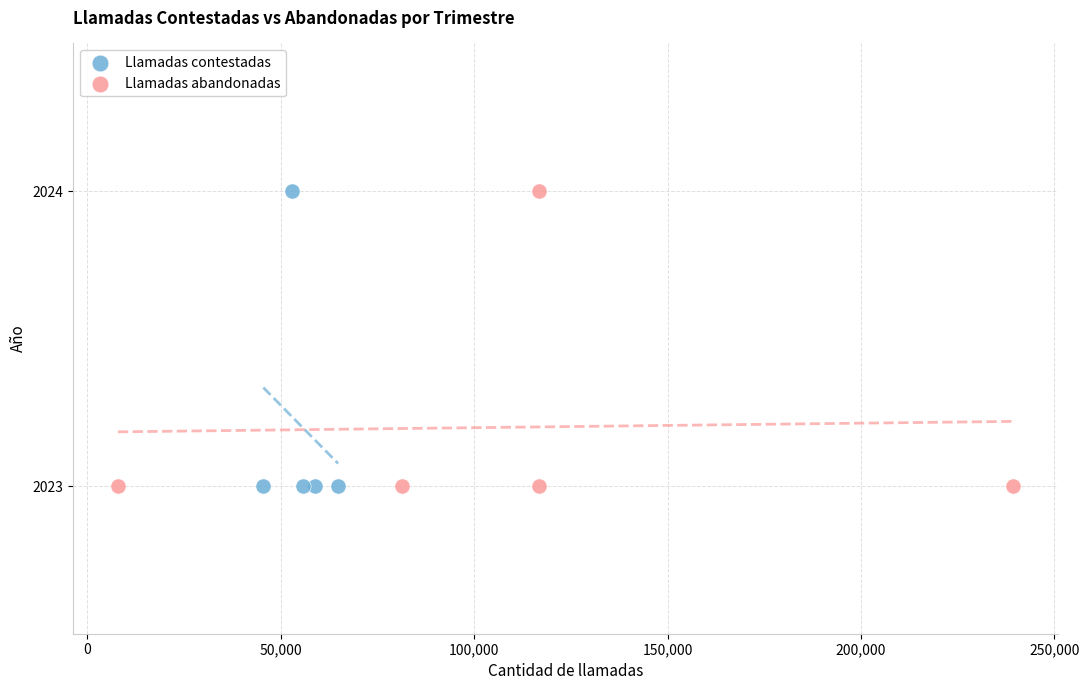

What are all the series names shown in the legend?

Llamadas contestadas, Llamadas abandonadas